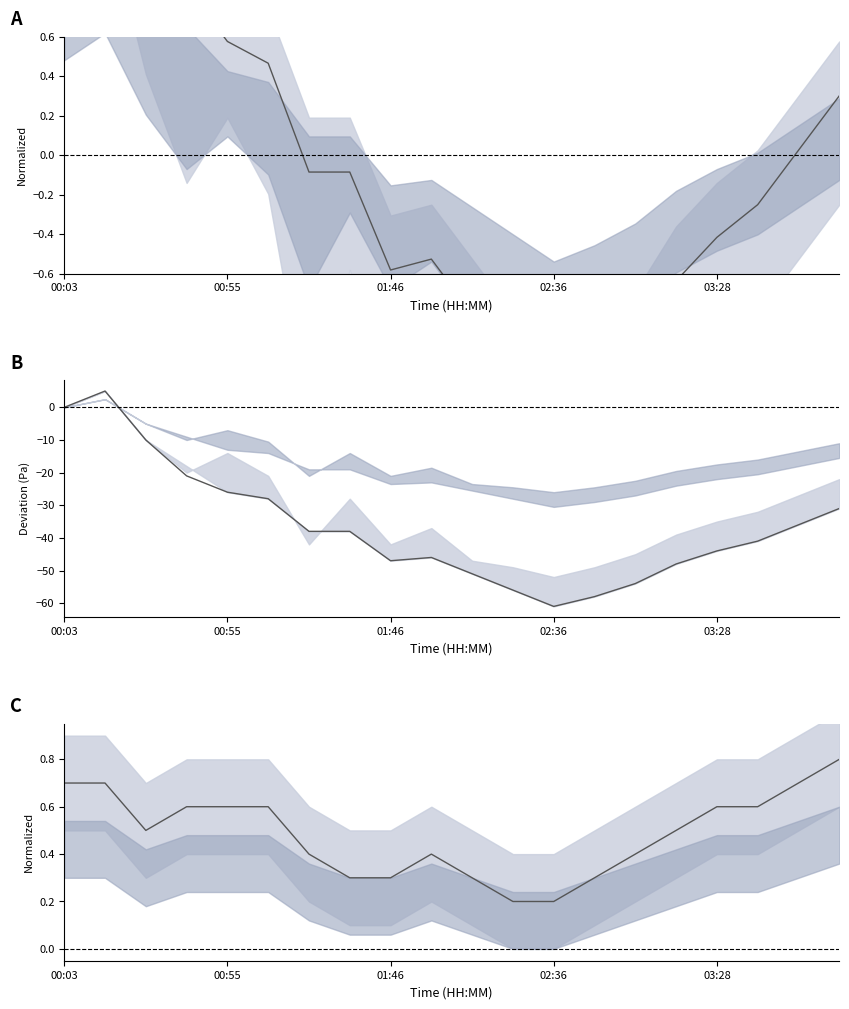

What is the total value across all series at 03:28?

-43.8